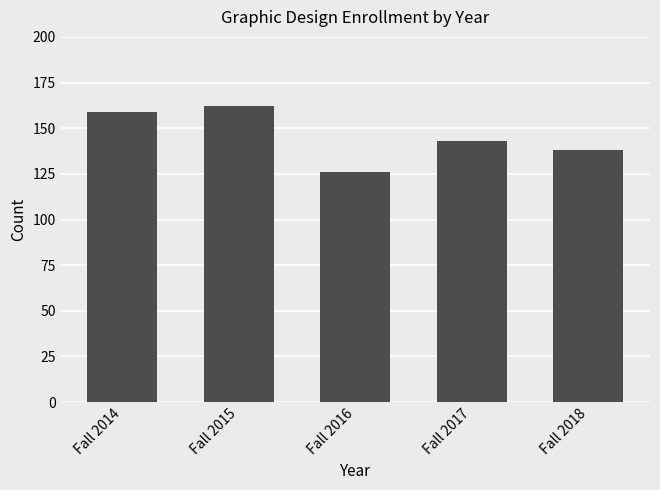

What value does the data have at Fall 2014, to the nearest 5?

160